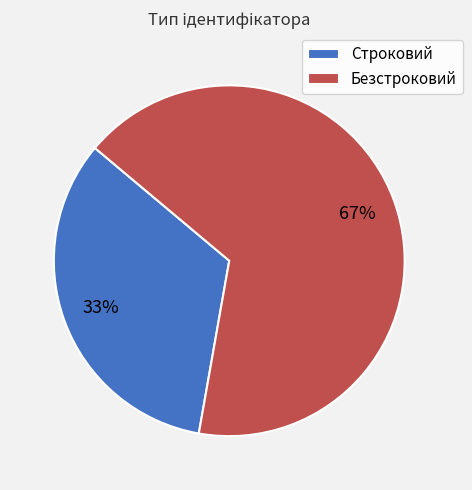

Which slice is the smallest?

Строковий